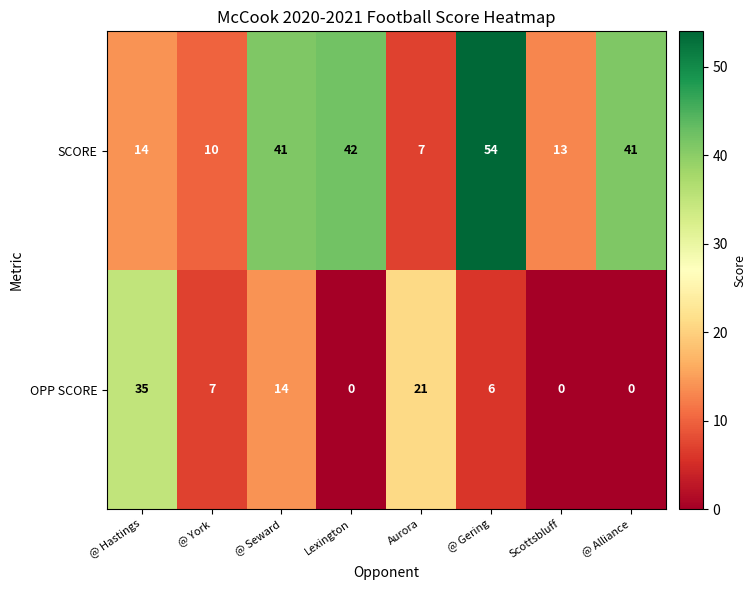

Rank the series at Scottsbluff from highest to lowest value.

SCORE, OPP SCORE